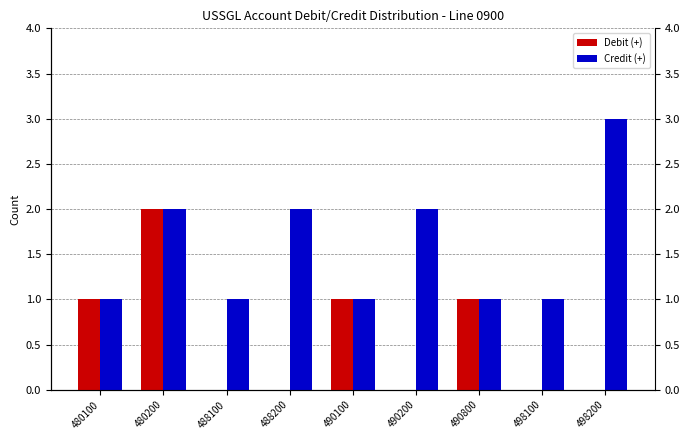

How many data points does each series have?

9